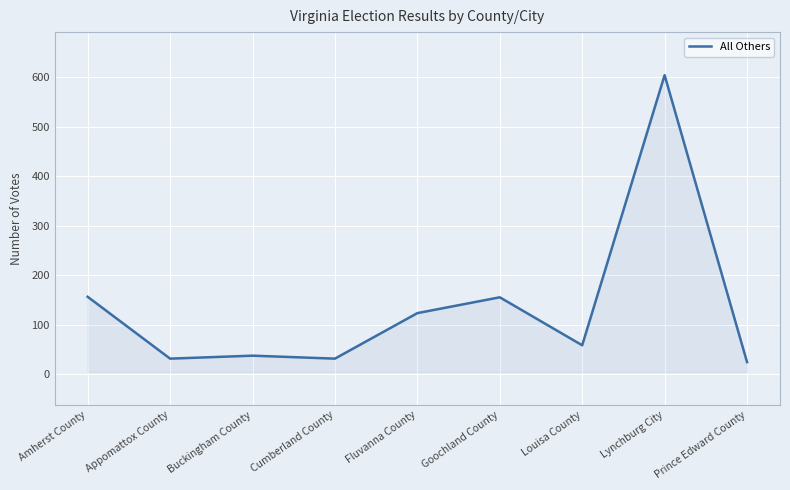

Approximately how many times larger is the value at Lynchburg City compared to Goochland County?

3.9